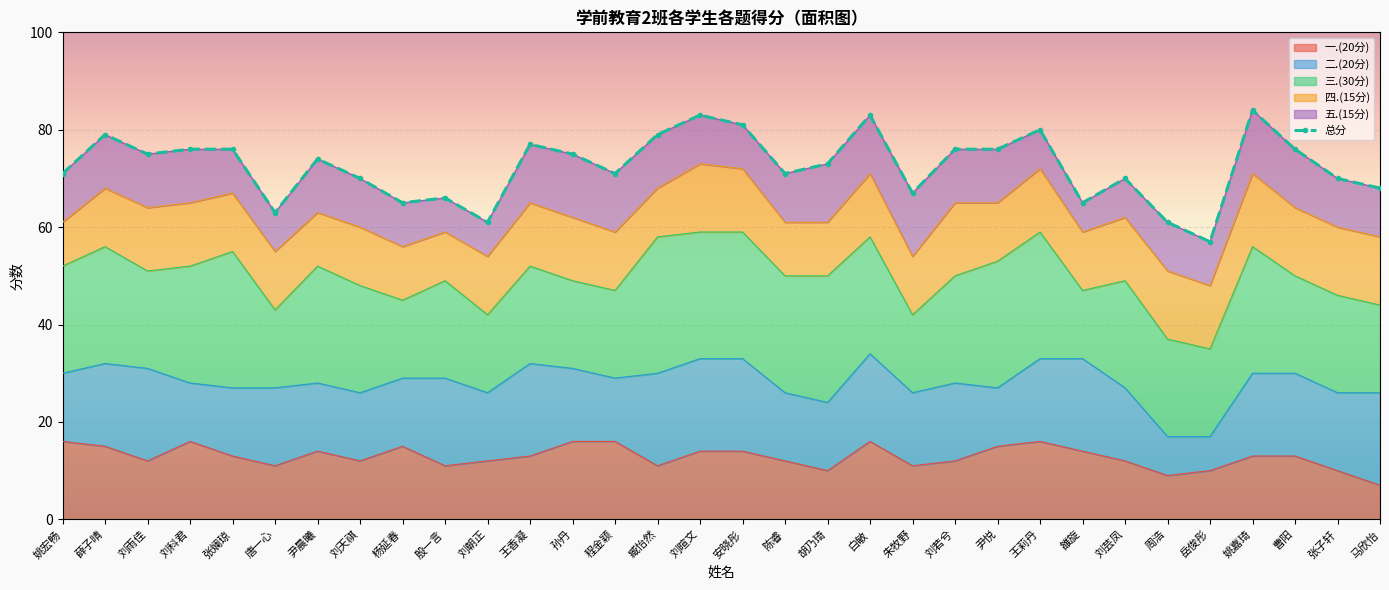

How many interior local valleys does the 二.(20分) series have?

7